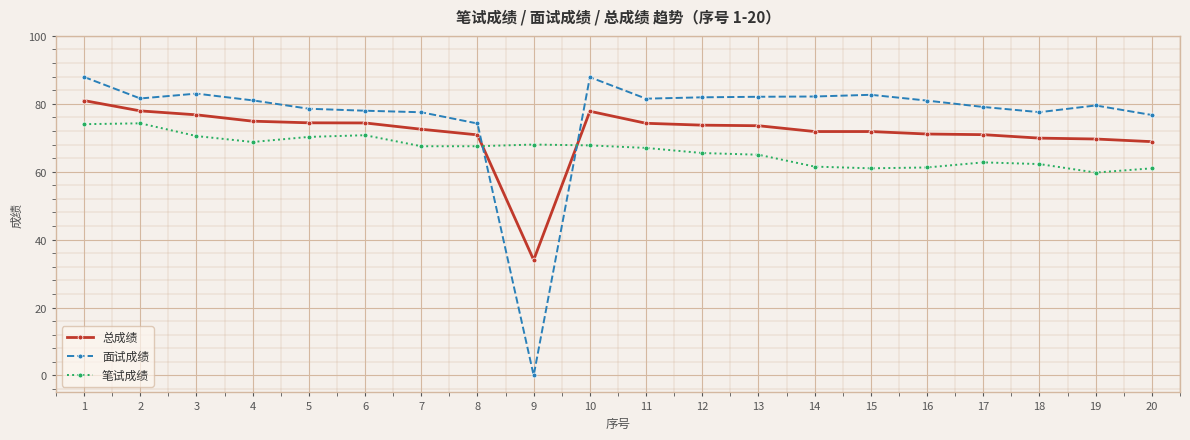

True or false: 面试成绩 has more than 2 points higher than both neighbors.

True